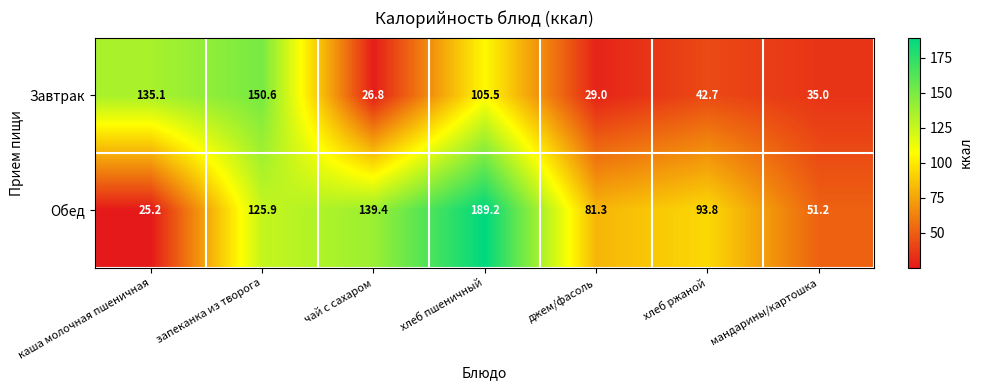

What is the average value of the Обед series?

100.9